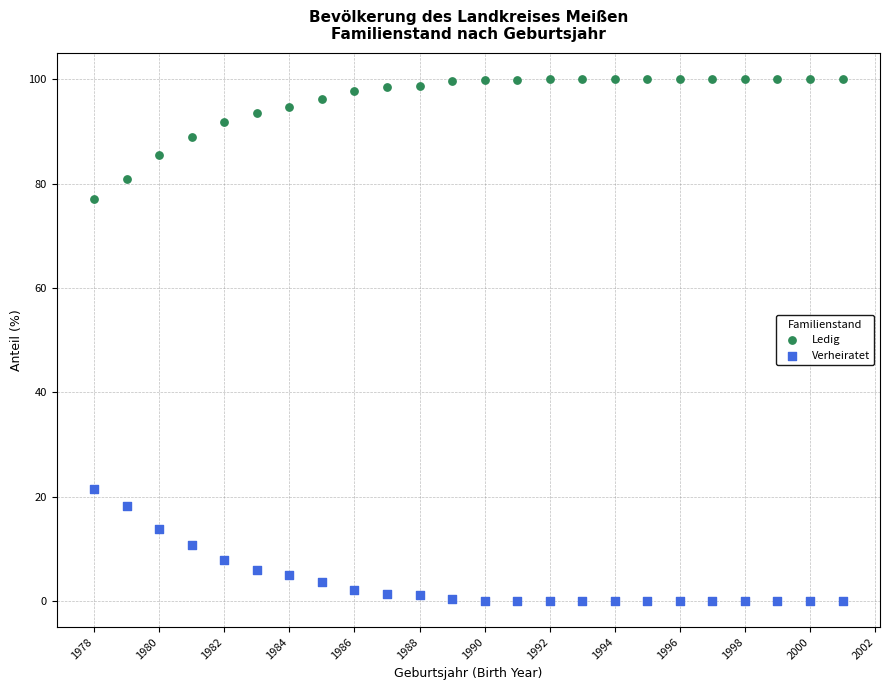

Which series contains the highest Y value?

Ledig